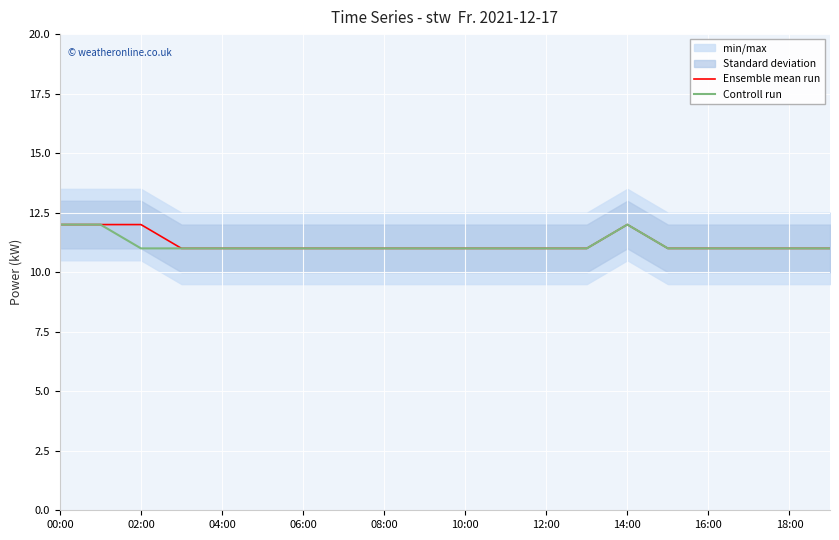

The value of Controll run at 18:00 is 11. True or false?

True